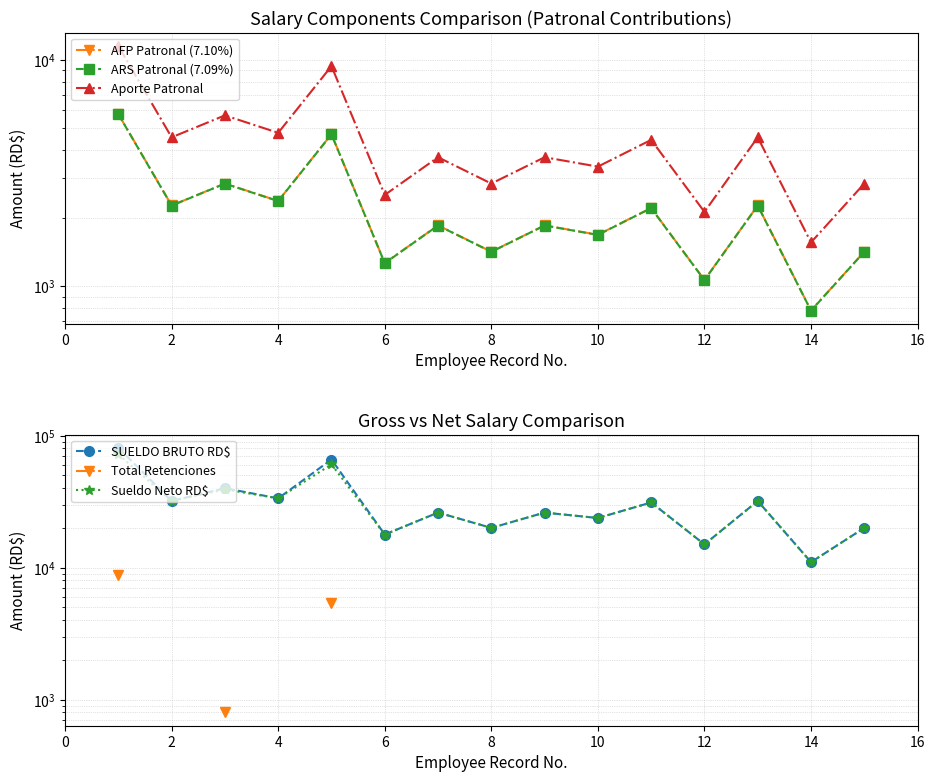

Is this an area chart (filled region under the line)?

No